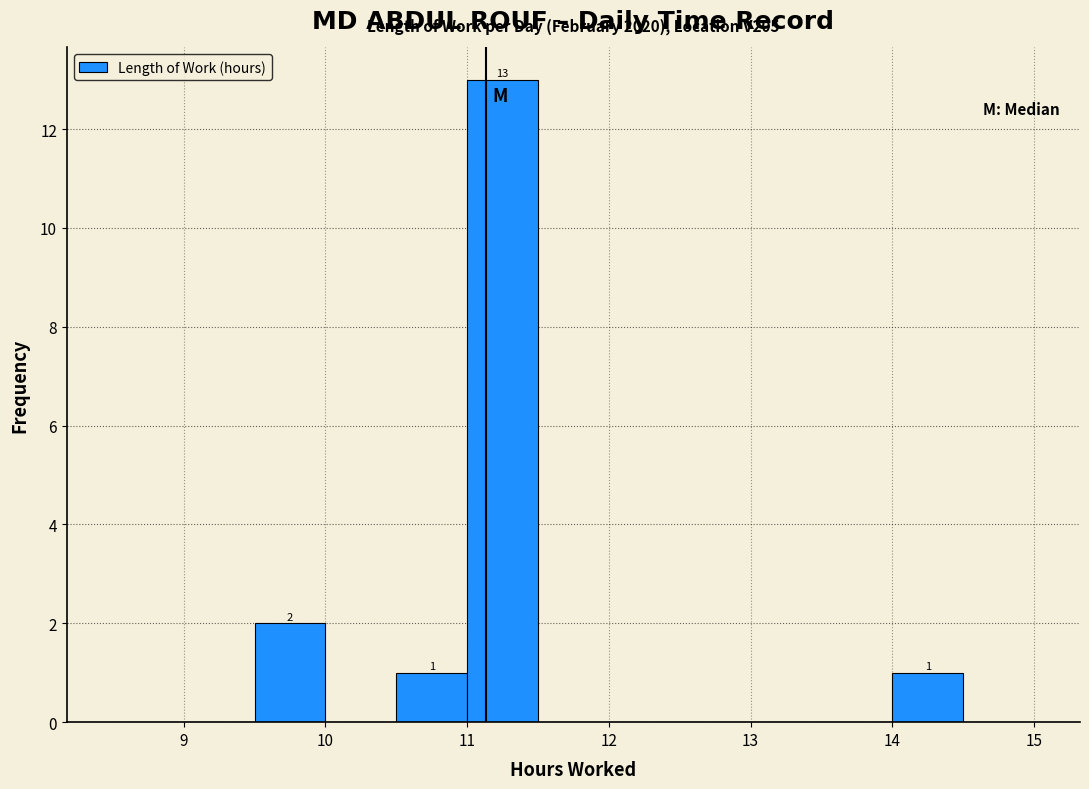

Over which range of the x-axis is the bar tallest?

11.0 to 11.5